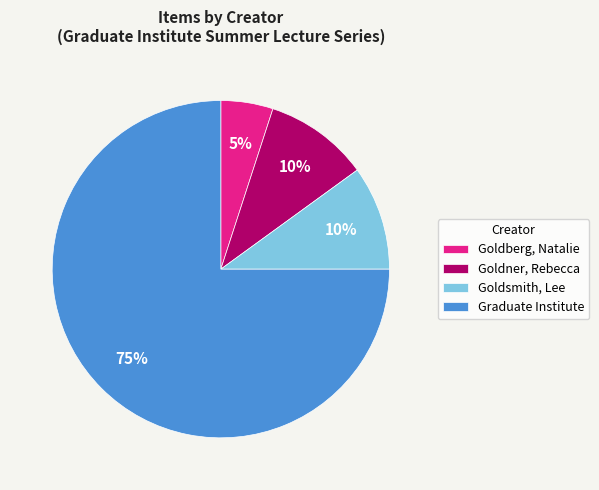

To the nearest percent, what percentage of the pie is Graduate Institute?

75%